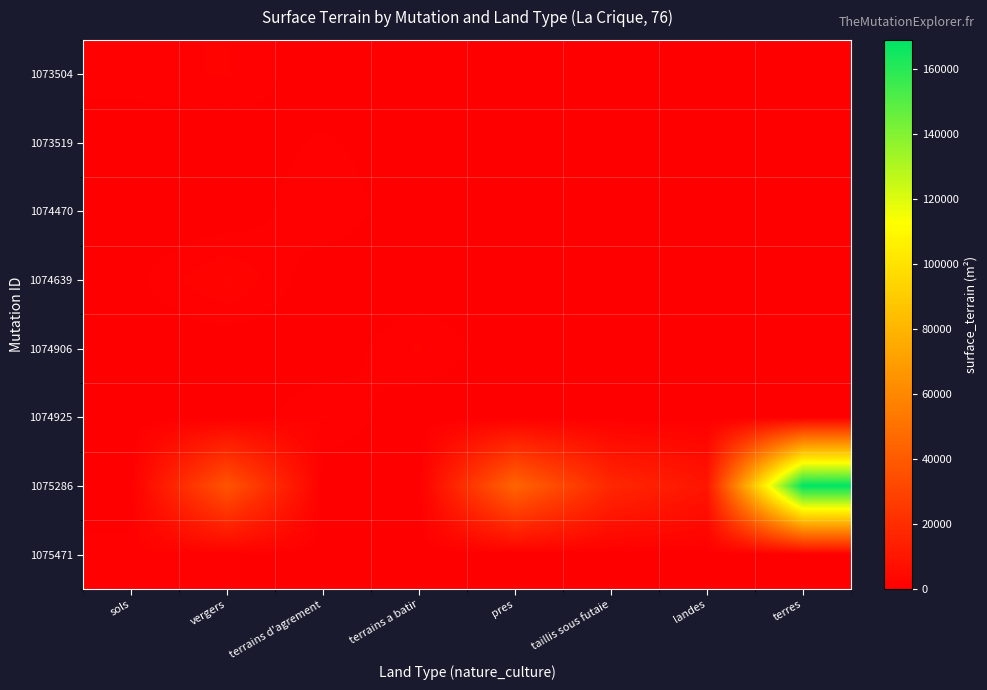

Which has a higher value, vergers or pres?

vergers